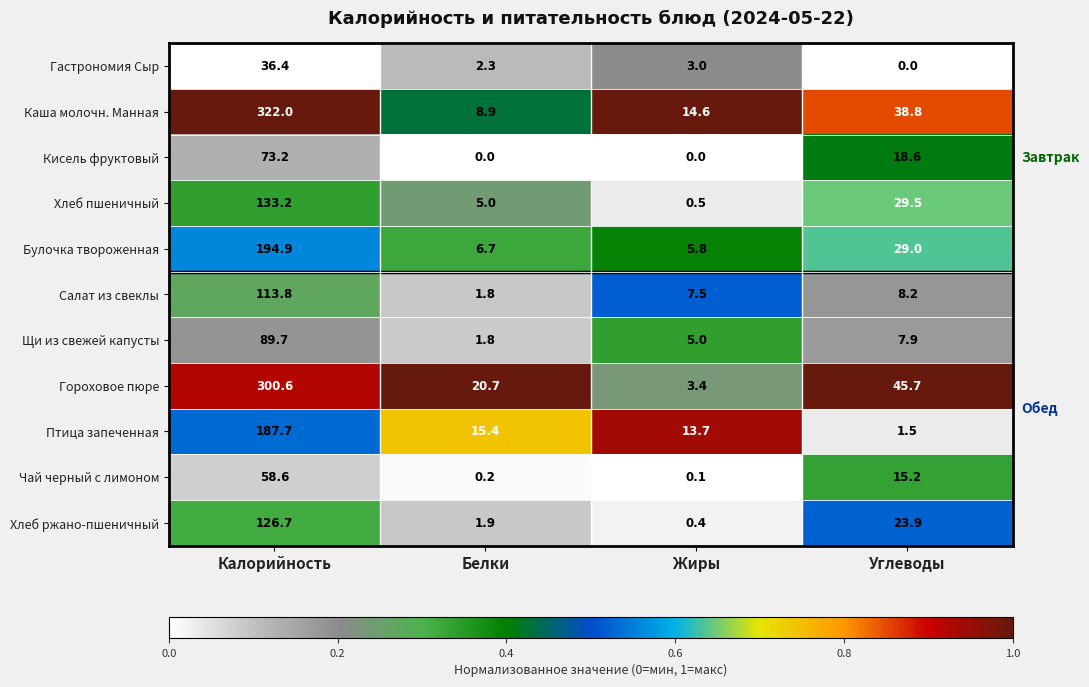

What is the lowest value of the Салат из свеклы series?

1.8